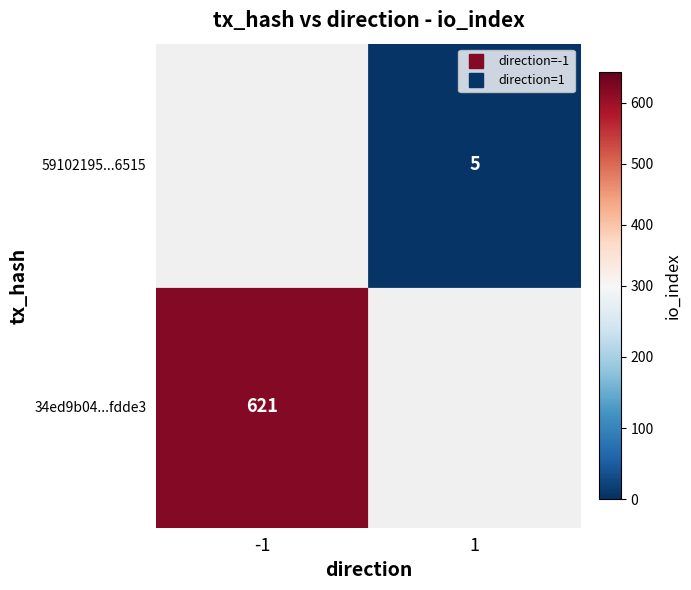

List the series in order of their peak value, lowest first.

59102195ee2175cdcc8903d1d69353d3c966515, 34ed9b04229d9ef8330e32e8e4af9892f9fdde3